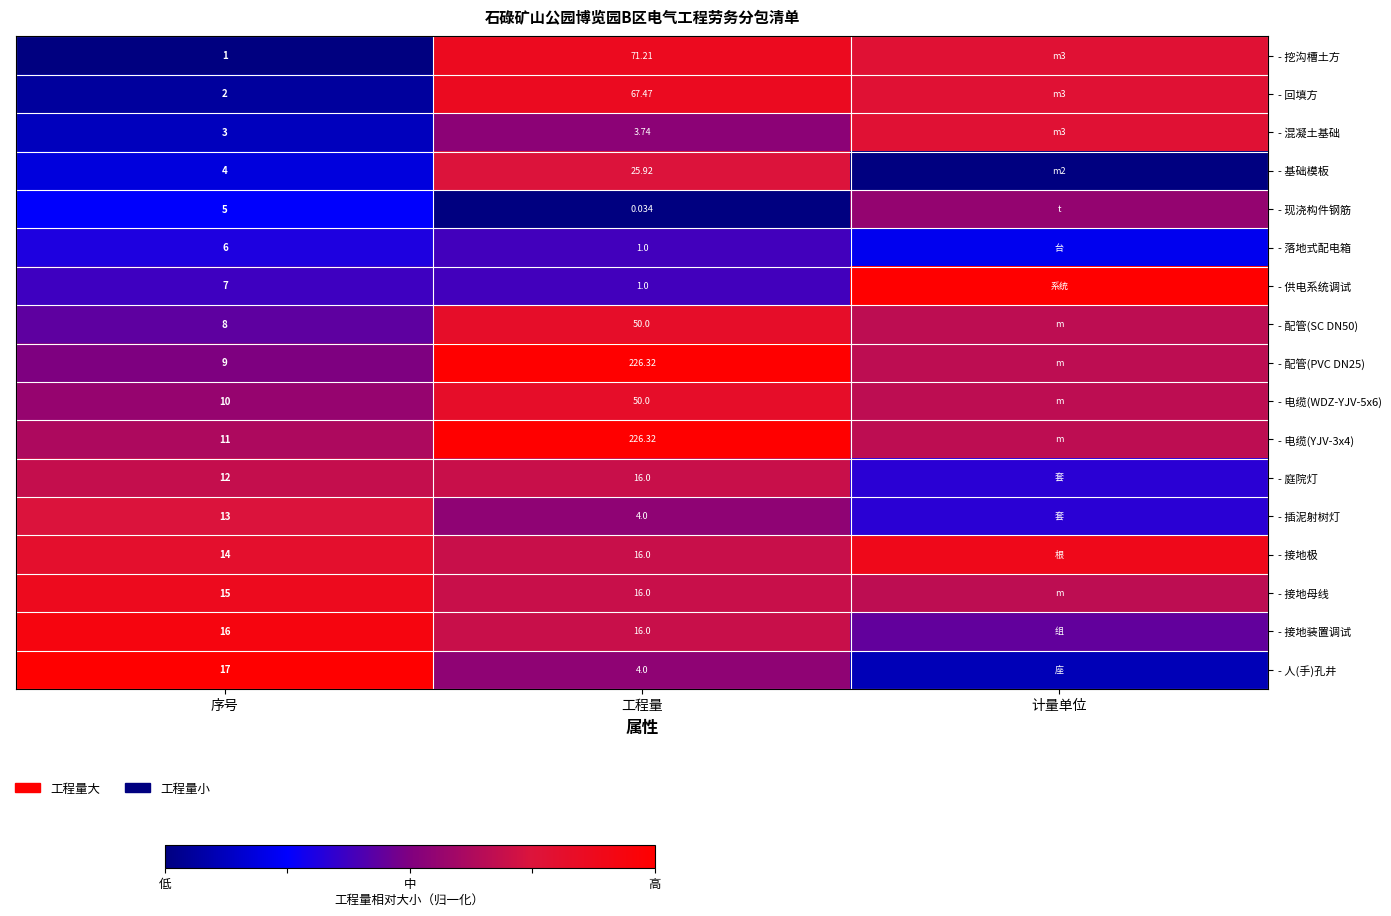

Which has a higher value, 序号 or 计量单位?

计量单位